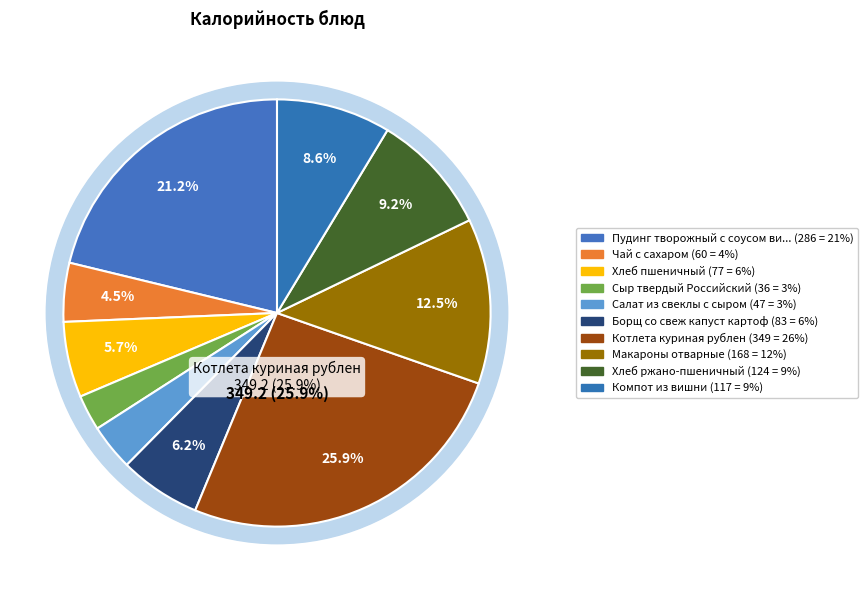

Rank the categories by value from lowest to highest.

Сыр твердый Российский, Салат из свеклы с сыром, Чай с сахаром, Хлеб пшеничный, Борщ со свеж капуст картоф, Компот из вишни, Хлеб ржано-пшеничный, Макароны отварные, Пудинг творожный с соусом вишня, Котлета куриная рублен